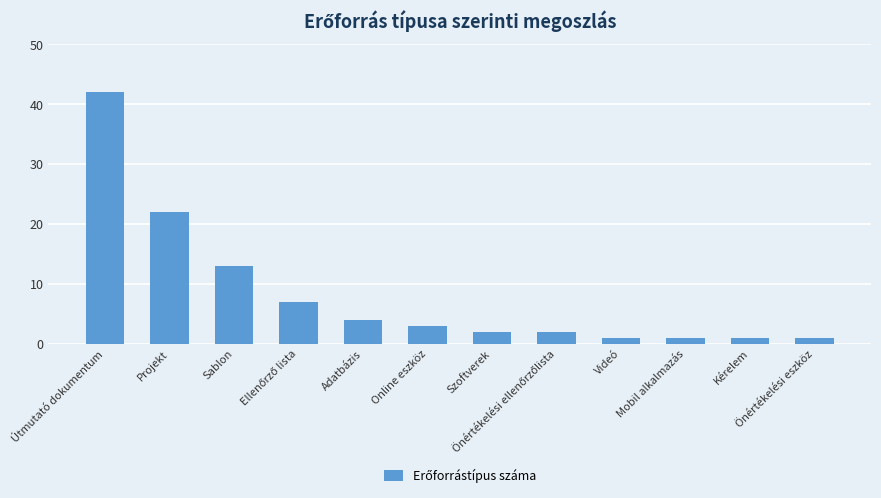

What is the label of the 11th bar from the left?

Kérelem